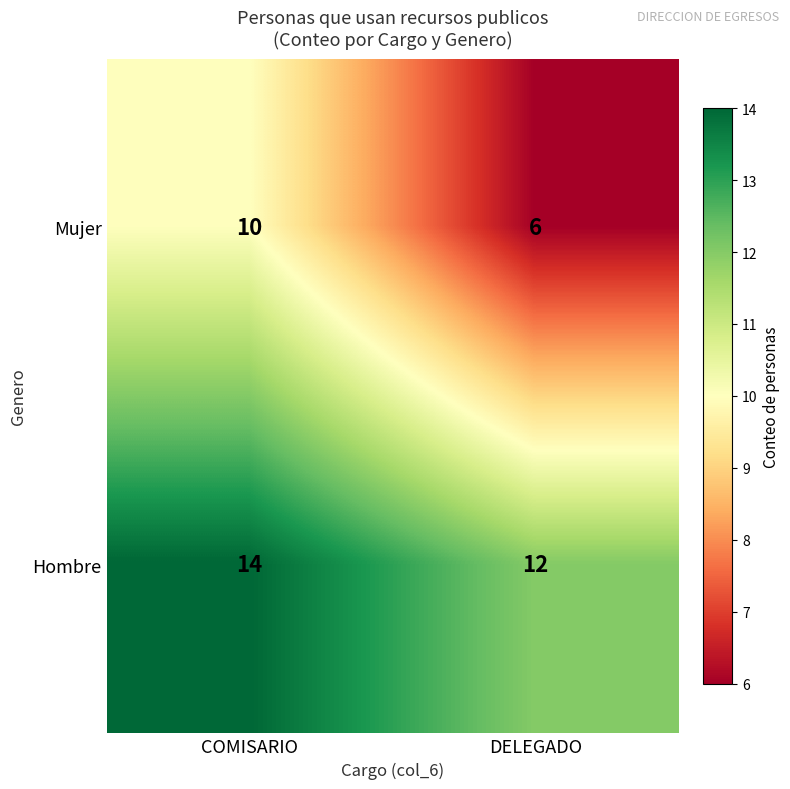

Rank the series by their maximum value, from lowest to highest.

Mujer, Hombre